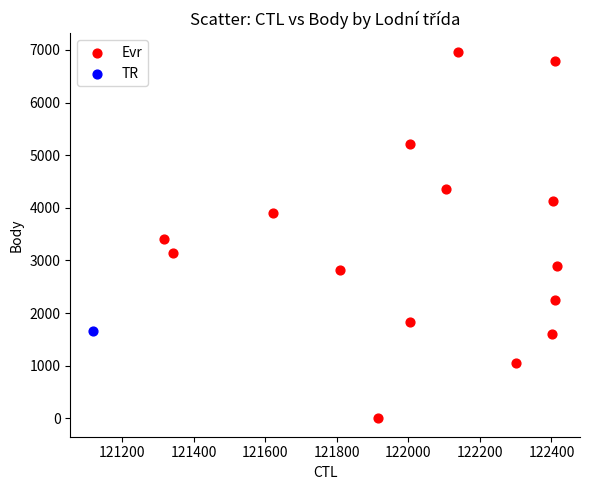

What are all the series names shown in the legend?

Evr, TR